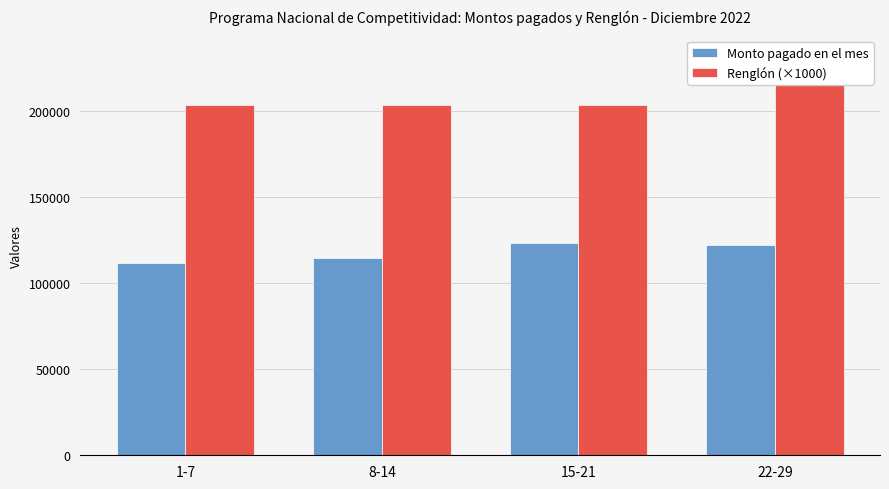

Is the value of Renglón (×1000) at 15-21 greater than the value of Monto pagado en el mes at 22-29?

Yes